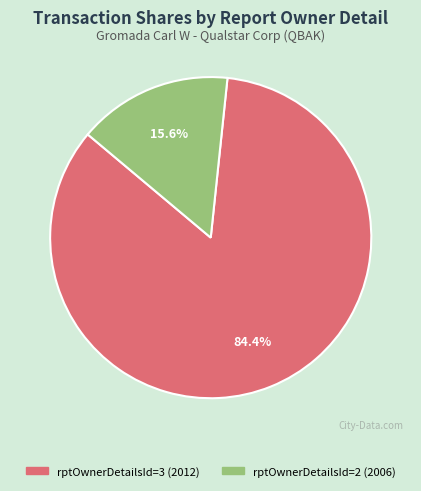

What is the majority slice?

rptOwnerDetailsId=3 (2012)